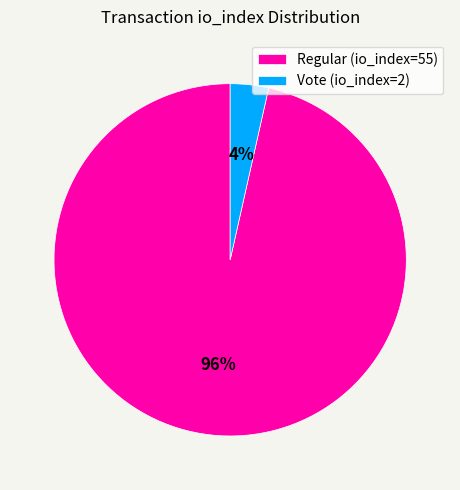

What is the largest slice in the pie chart?

Regular (io_index=55)